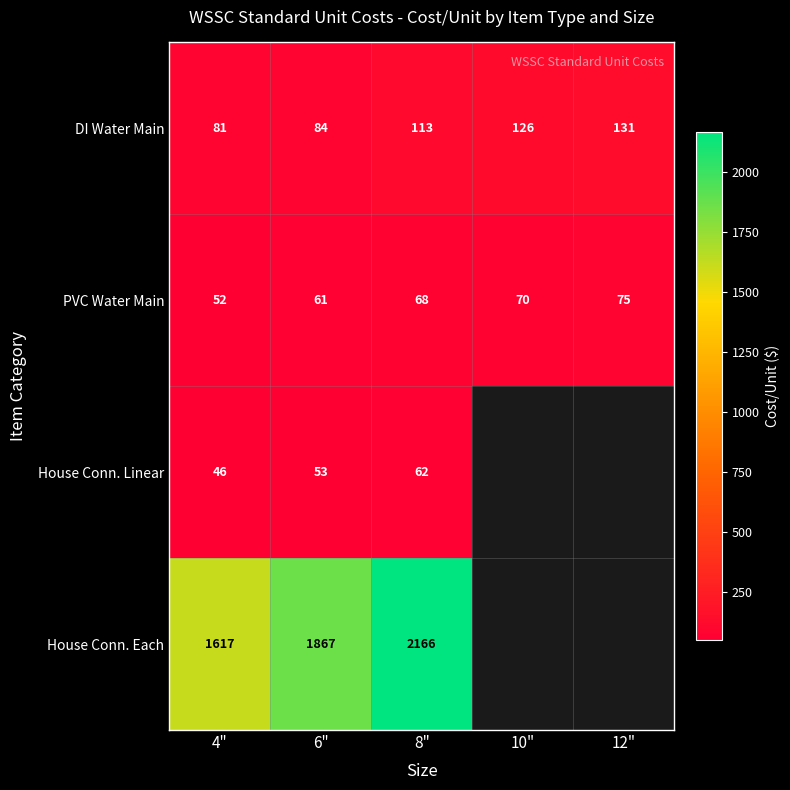

What is the sum of all PVC Water Main values?

326